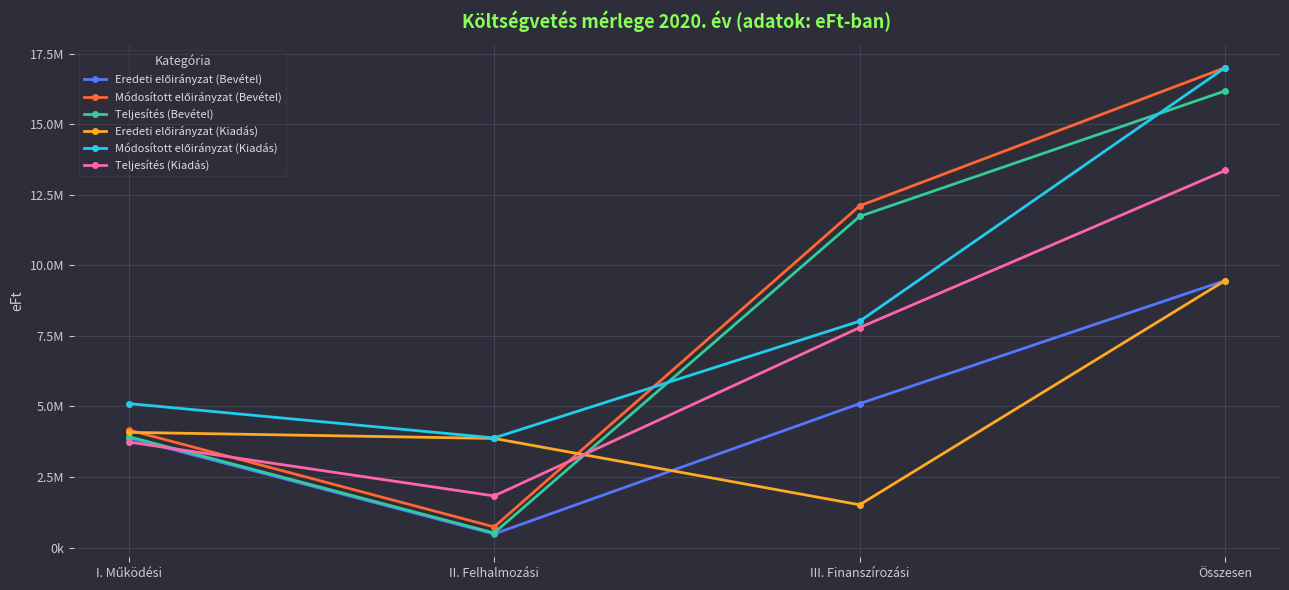

Does the chart display data point markers on the line(s)?

Yes